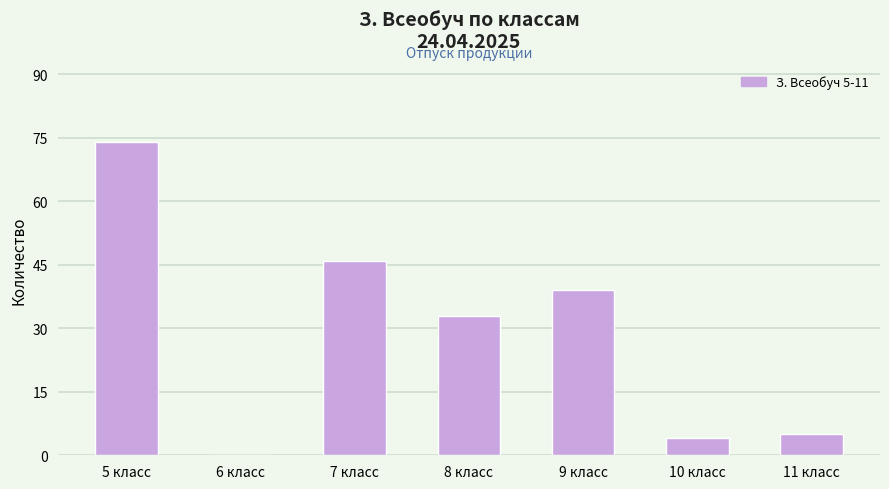

Reading right to left, transcribe all the data shown in this chart.

11 класс=5	10 класс=4	9 класс=39	8 класс=33	7 класс=46	6 класс=0	5 класс=74